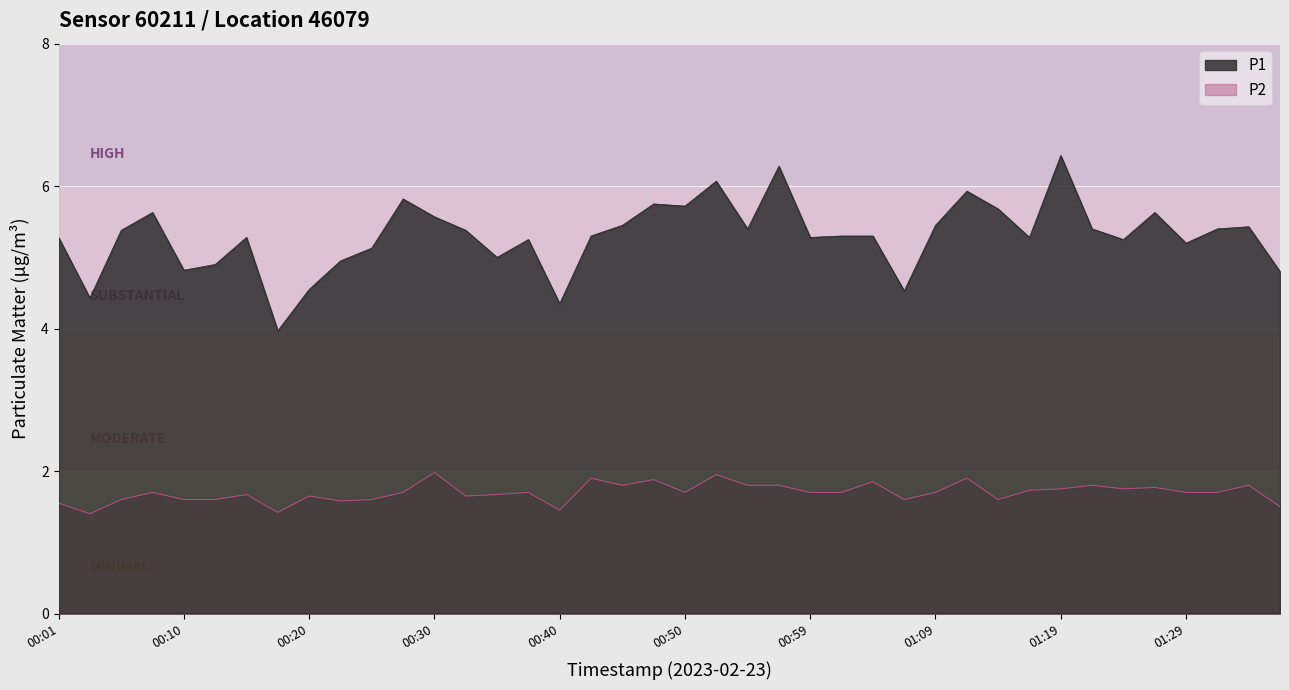

What is the difference between the maximum and minimum values in the P1 series?

2.5